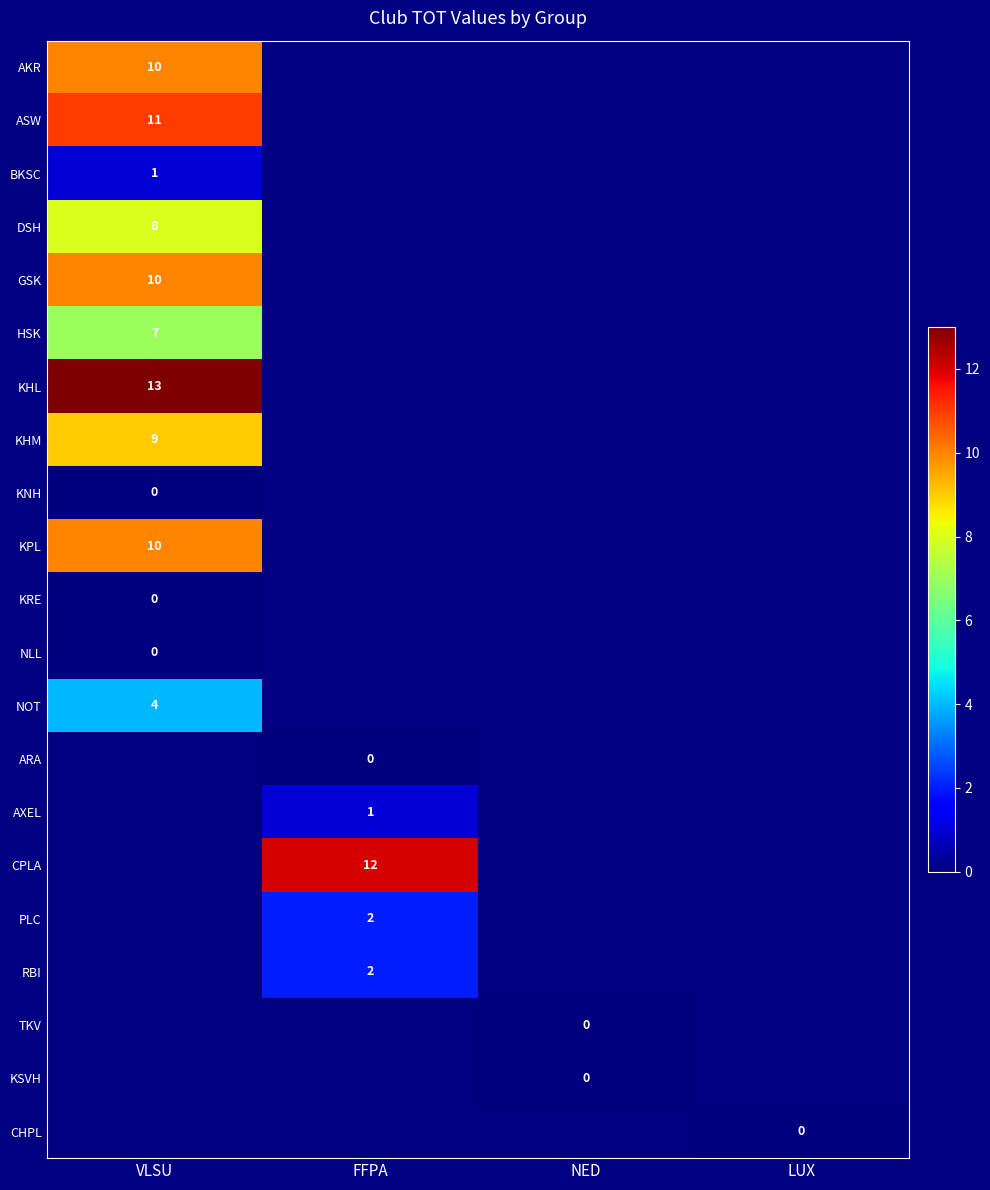

Is it true that PLC equals 3 at FFPA?

False